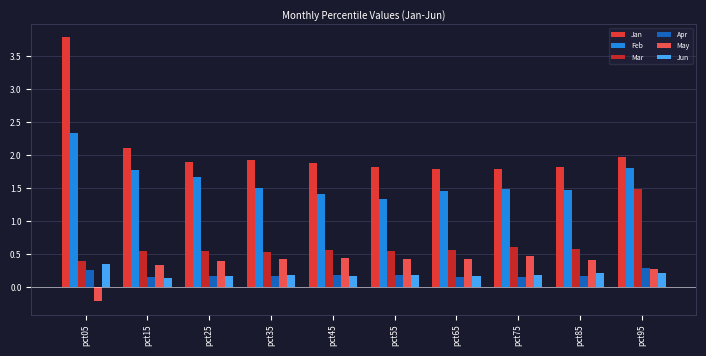

Rank the categories by May value from lowest to highest.

pct05, pct95, pct15, pct25, pct85, pct55, pct35, pct65, pct45, pct75